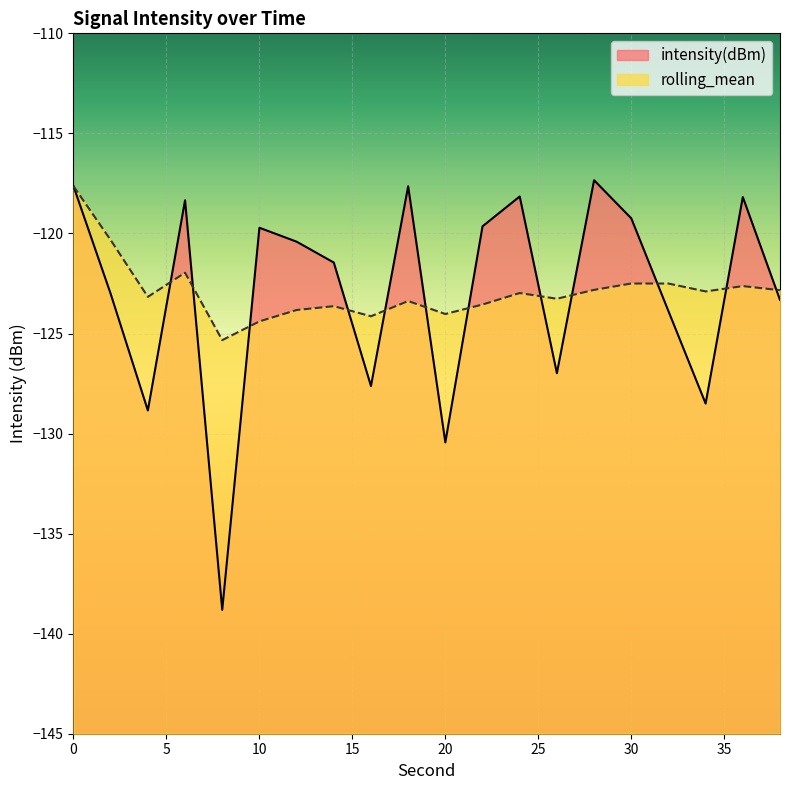

Where is intensity(dBm) nearest to the value -128?

16